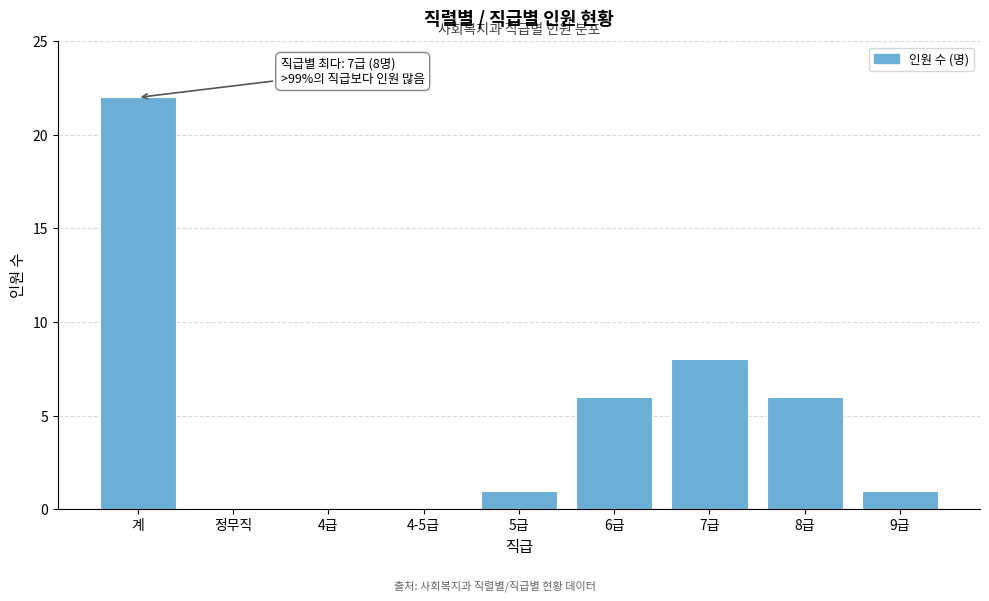

Reading left to right, what are all the values shown in this chart?

계=22	정무직=0	4급=0	4-5급=0	5급=1	6급=6	7급=8	8급=6	9급=1